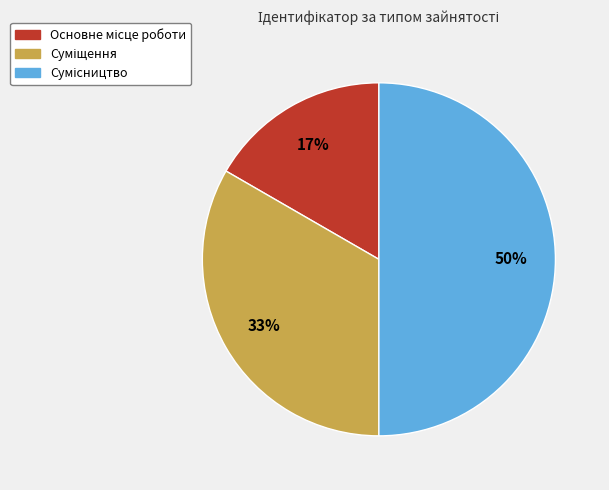

To the nearest percent, what is the average slice percentage?

33%